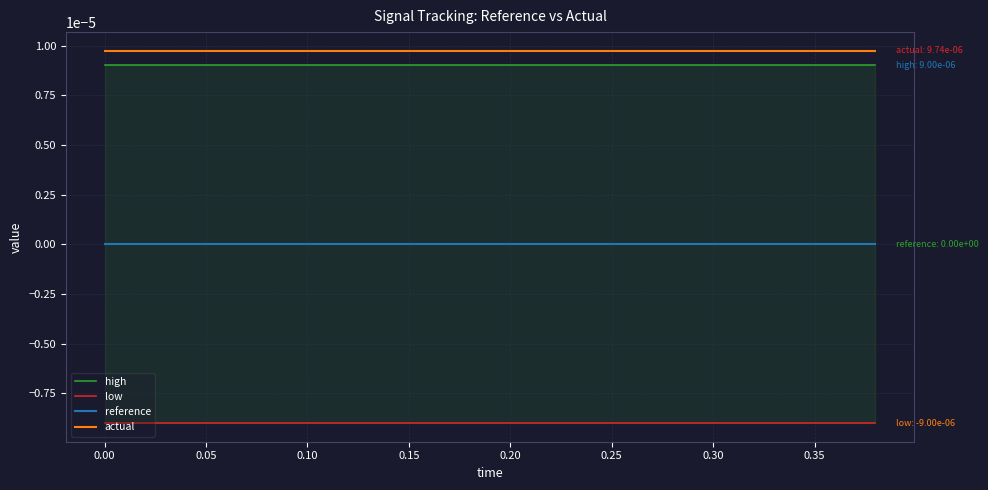

The reference series shows 0.0 at 0.10. True or false?

True